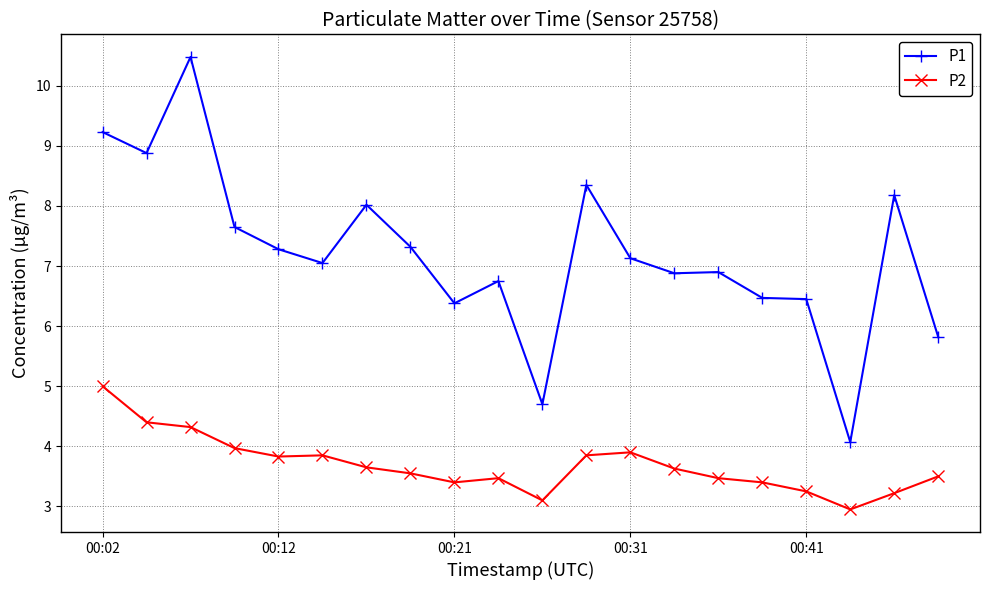

True or false: P2 and P1 cross at least once.

False